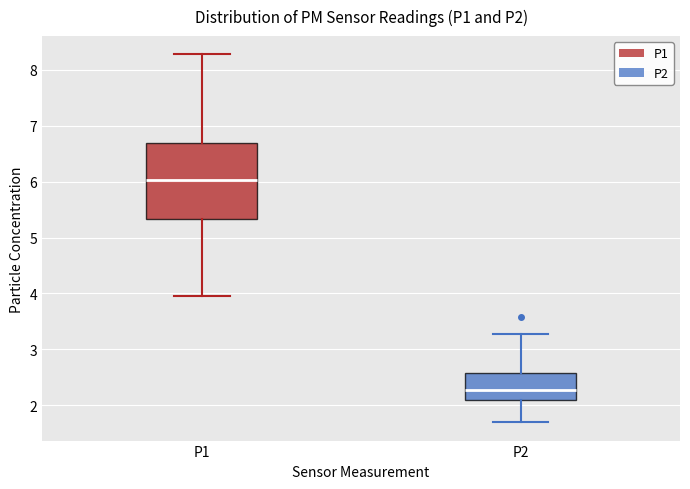

Reading left to right, transcribe this box plot: for each box, give where its median line is, the range the box spans, and where its two whiskers end, as read against the y-axis. The values are not printed on the chart, so give them approximately, as read against the axis.

P1: median 6.0, box 5.3 to 6.7, whiskers 4.0 to 8.3
P2: median 2.3, box 2.1 to 2.6, whiskers 1.7 to 3.3